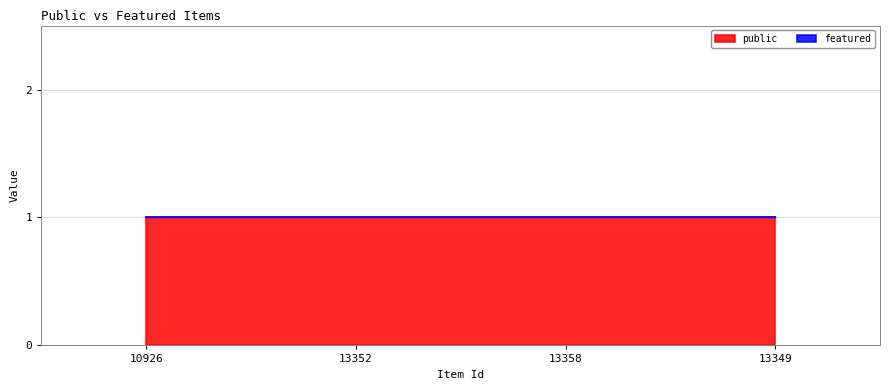

At 13352, list the series in order from smallest to largest.

featured, public